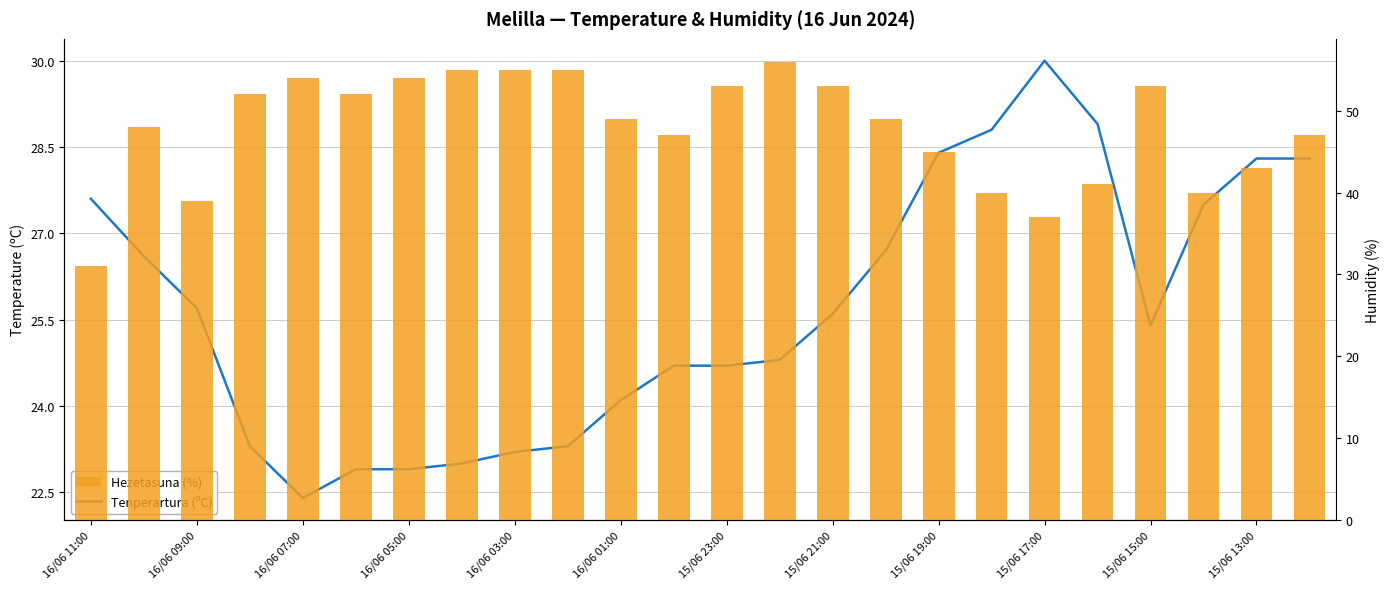

Is the value of Hezetasuna (%) at 16 greater than the value of Tenperartura (ºC) at 13?

Yes